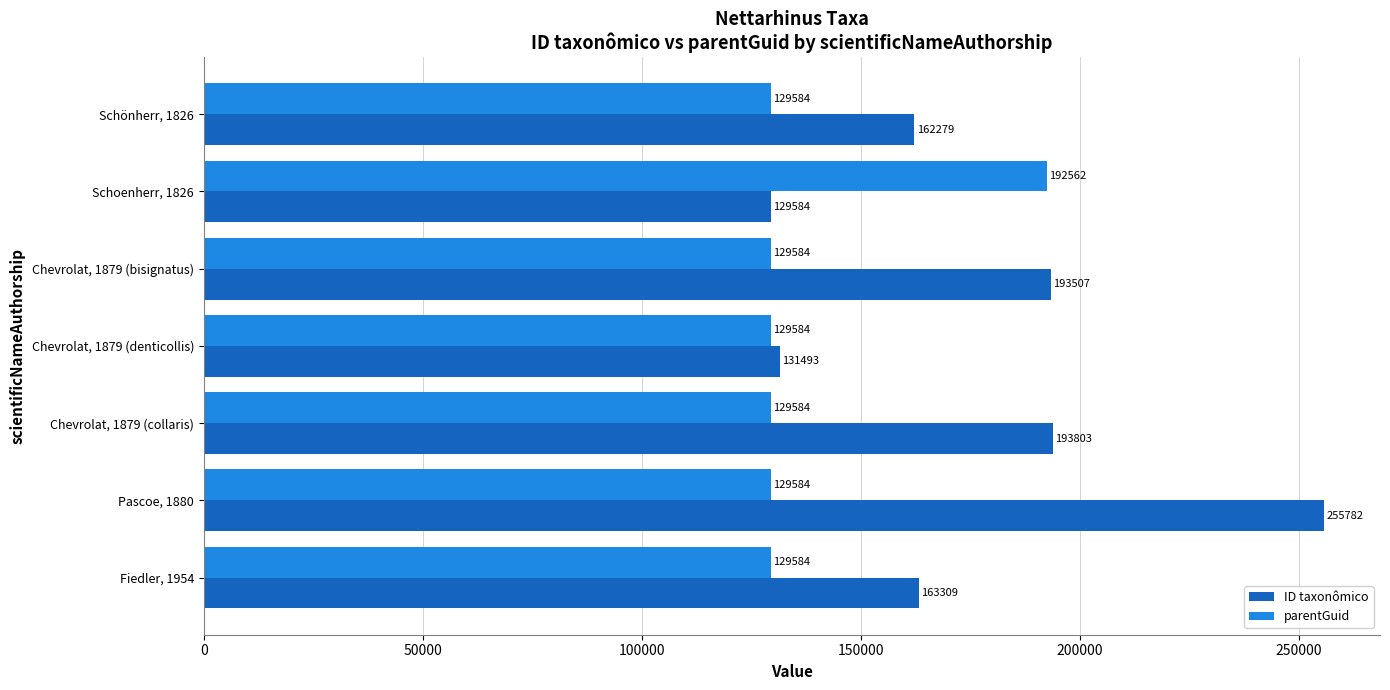

How many data points does each series have?

7